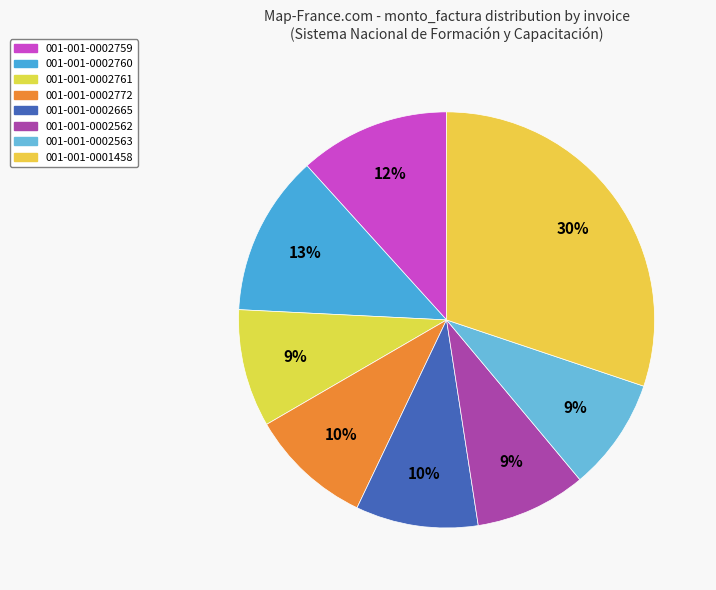

How many segments does this pie chart have?

8